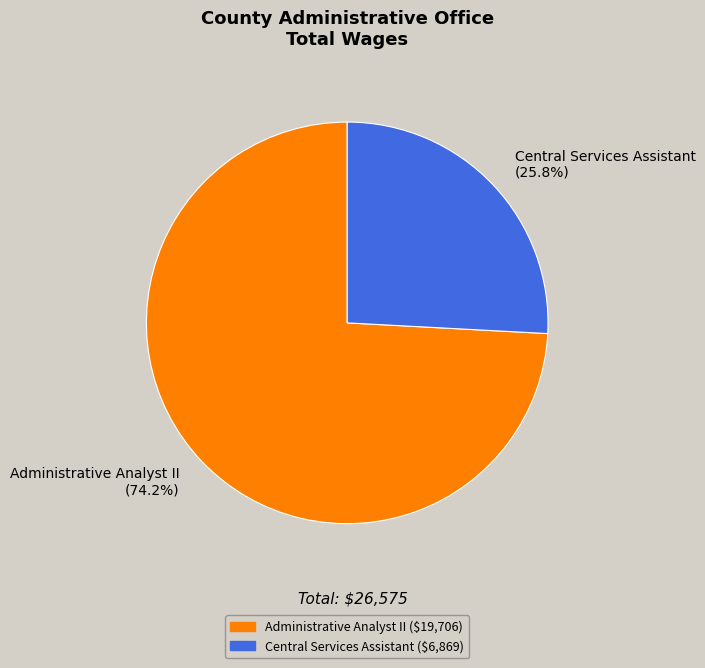

Which category accounts for the majority?

Administrative Analyst II